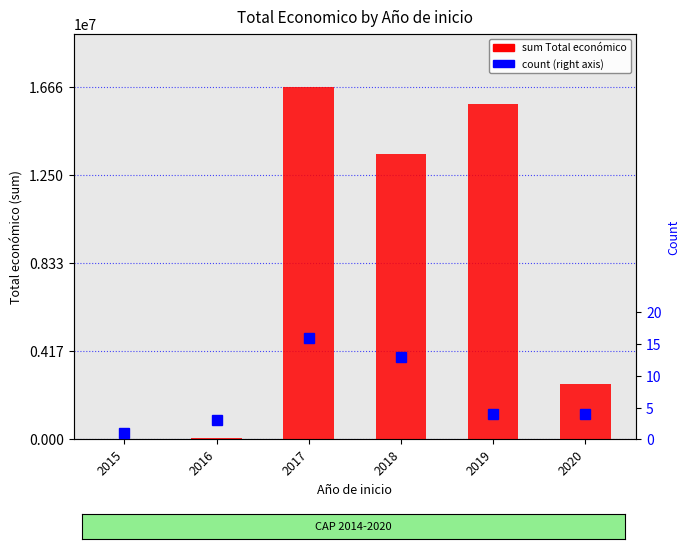

Is it true that count (sum Total economico) equals 16662173 at 2017?

True